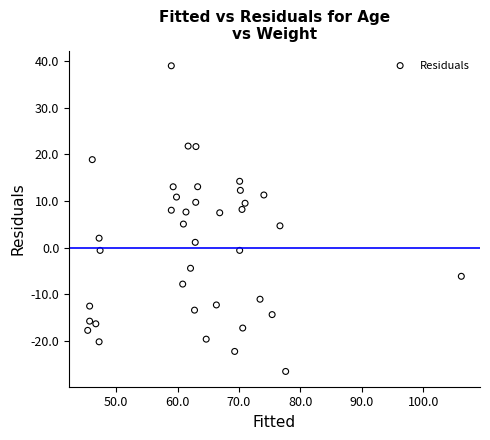

What is the range of X values (max minus min)?

60.8